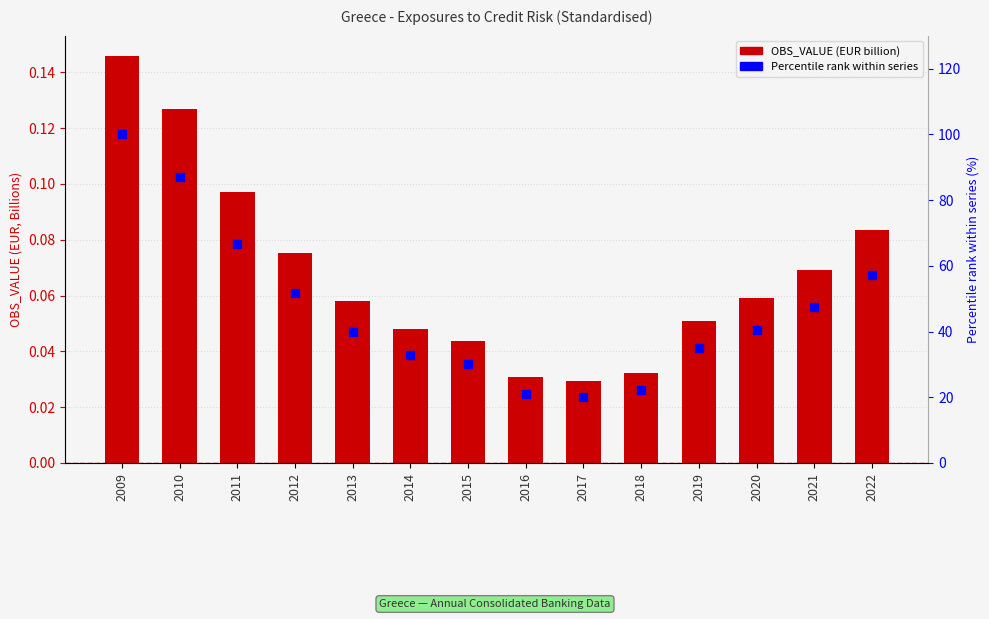

Is the value of Percentile rank within series at 2022 greater than the value of OBS_VALUE at 2022?

Yes